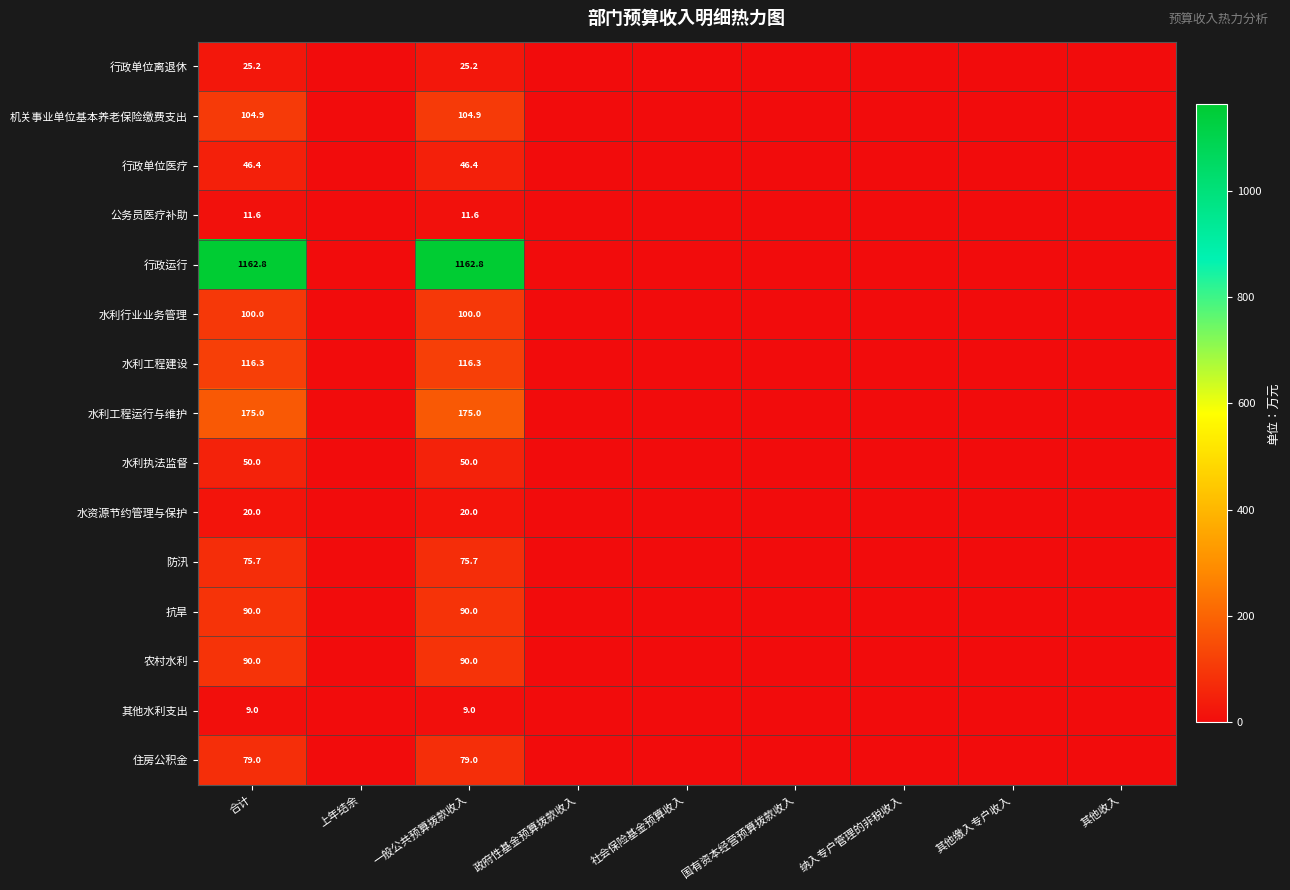

True or false: 公务员医疗补助 has a value of 7.8 at 合计.

False